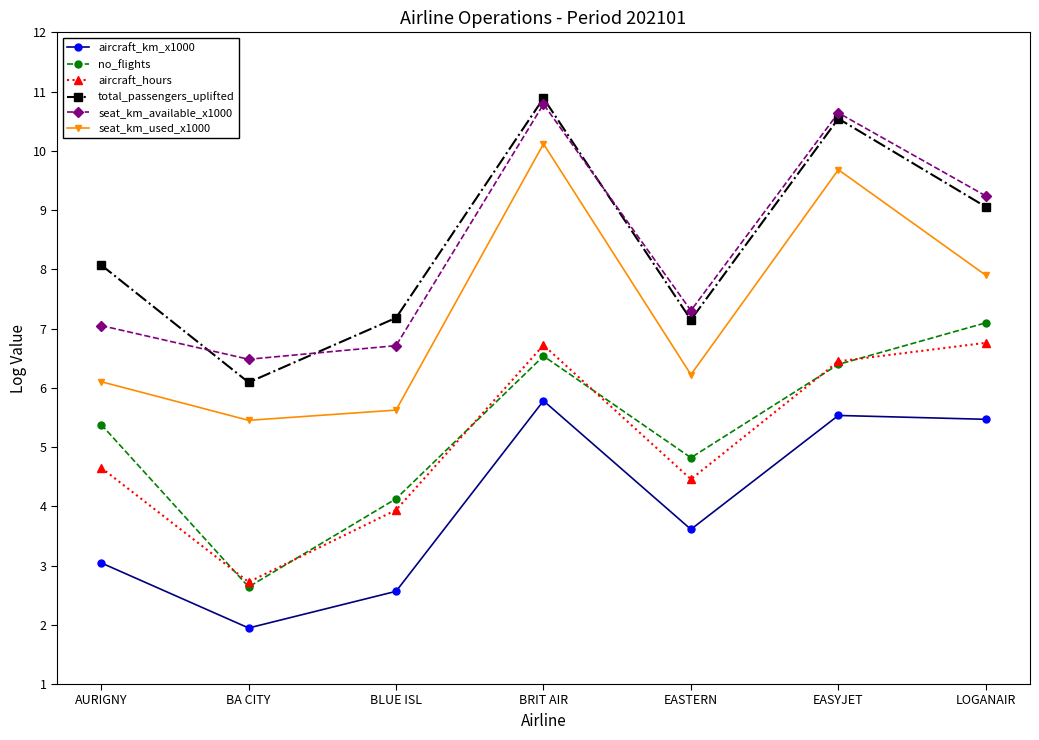

Between BRIT AIR and EASYJET, which series saw the biggest shift?

seat_km_used_x1000